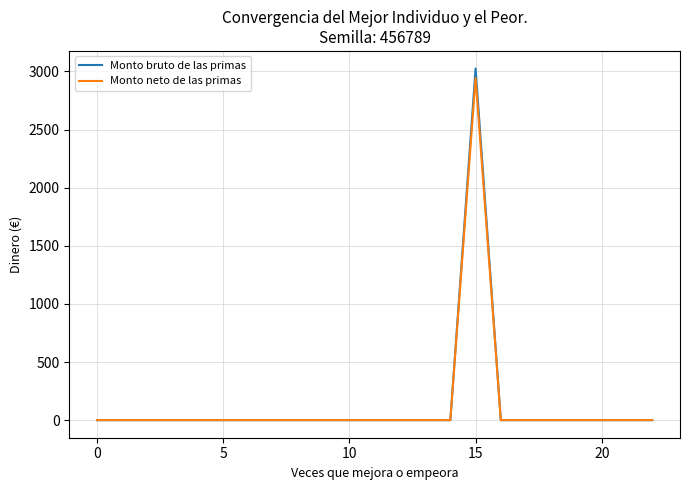

What is the sum of all Monto bruto de las primas values?

3025.2